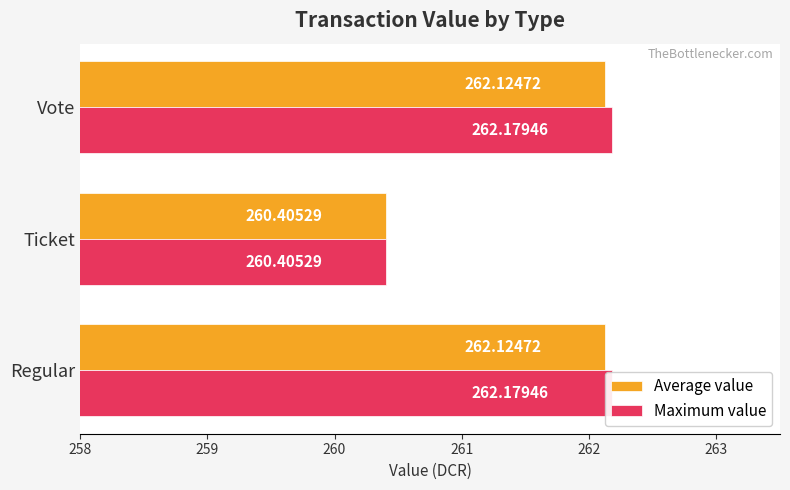

Reading left to right, extract all data points from this chart.

Average value: 262.1	260.4	262.1
Maximum value: 262.2	260.4	262.2